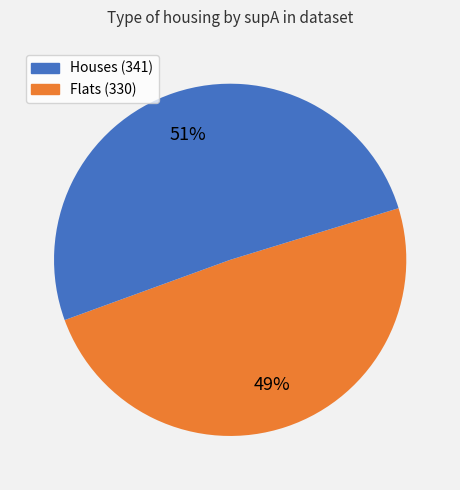

To the nearest percent, what percentage of the pie is Houses (341)?

49%